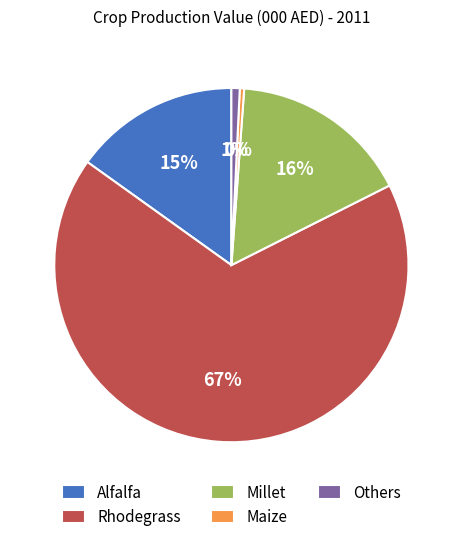

Is it true that Others is 9% of the pie?

False